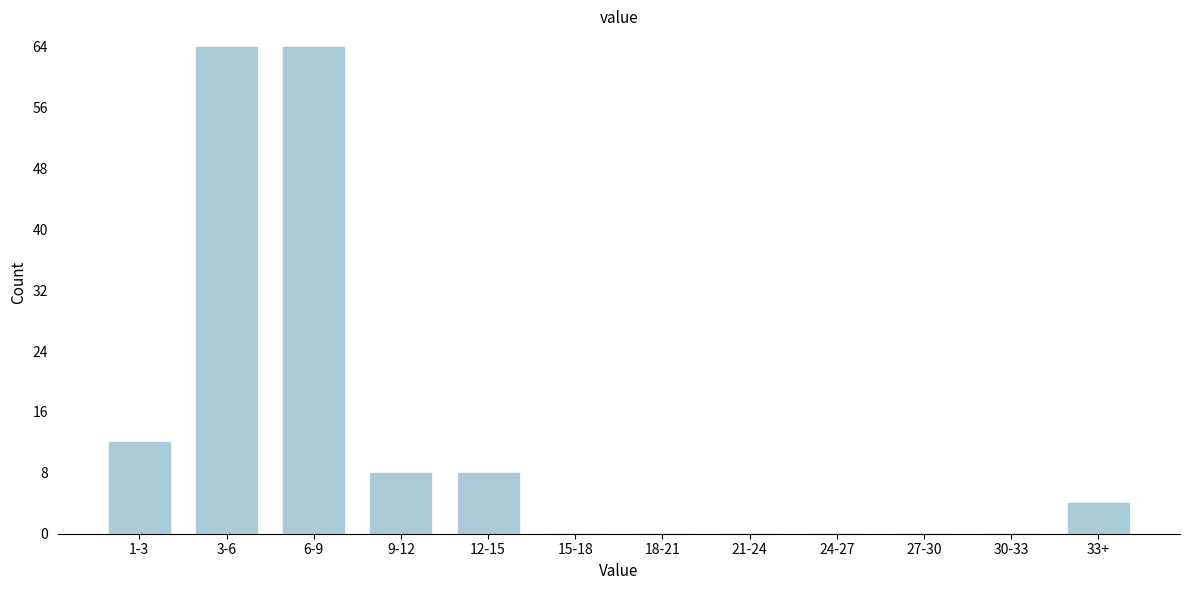

Reading left to right, transcribe all the data shown in this chart.

1-3=12	3-6=64	6-9=64	9-12=8	12-15=8	15-18=0	18-21=0	21-24=0	24-27=0	27-30=0	30-33=0	33+=4